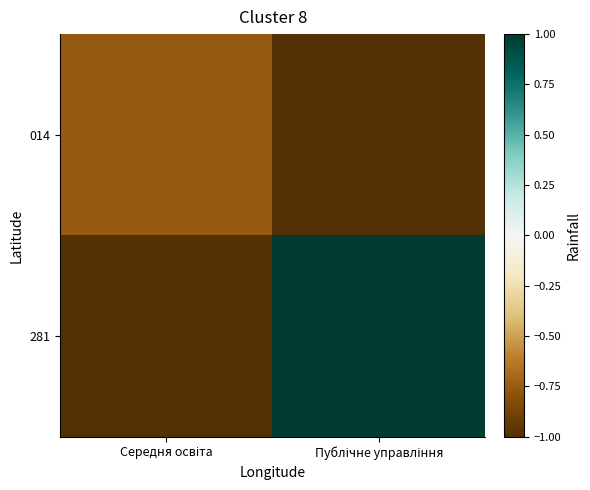

At which category is the sum across all series the highest?

Публічне управління